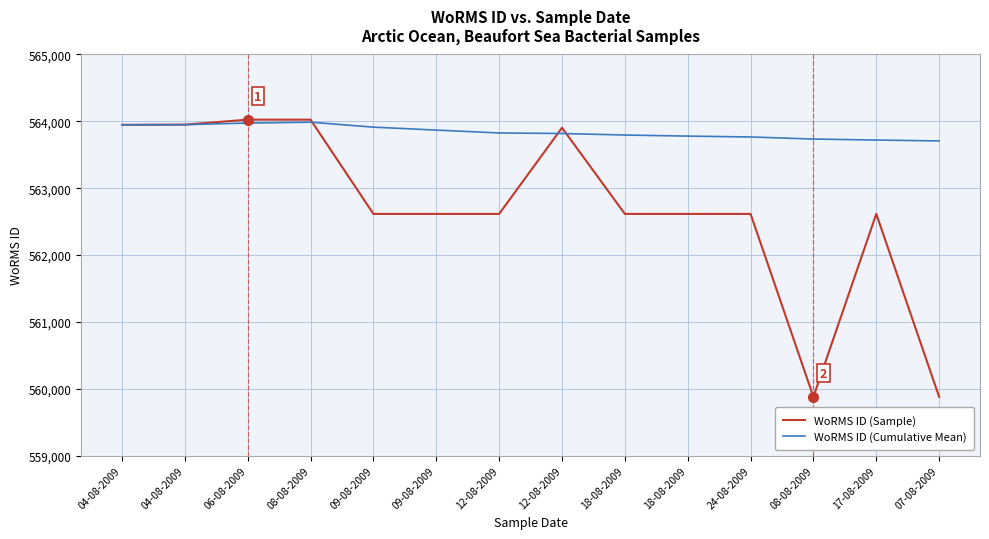

What are all the series names shown in the legend?

WoRMS ID (Sample), WoRMS ID (Cumulative Mean)